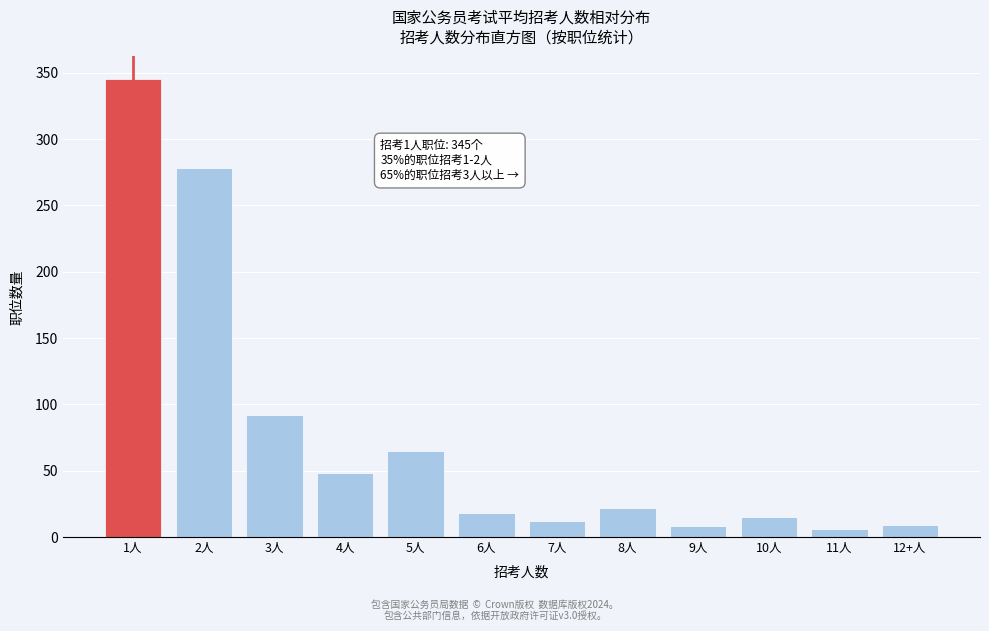

What is the label of the 6th bar from the right?

7人